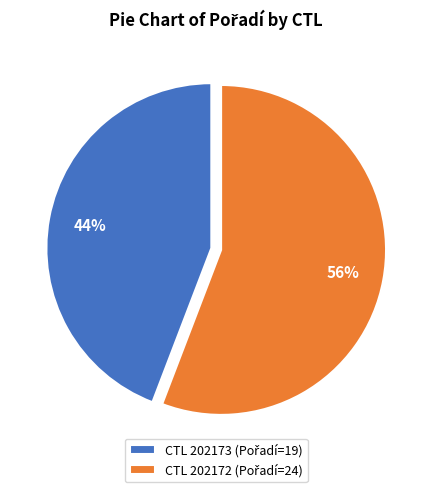

To the nearest percent, what is the difference between the largest and smallest slice percentages?

12%